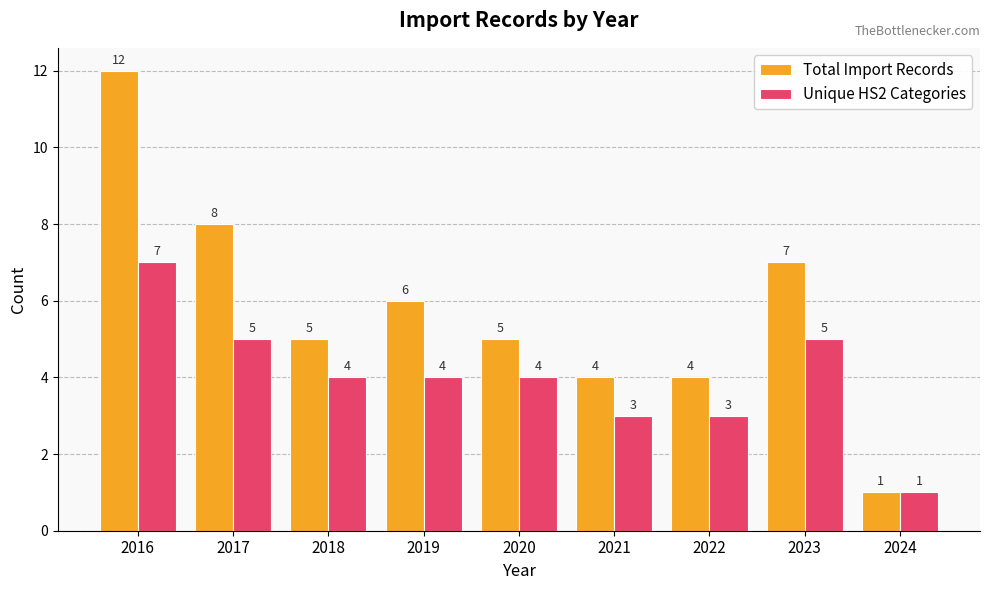

Where is Total Import Records nearest to the value 6?

2019